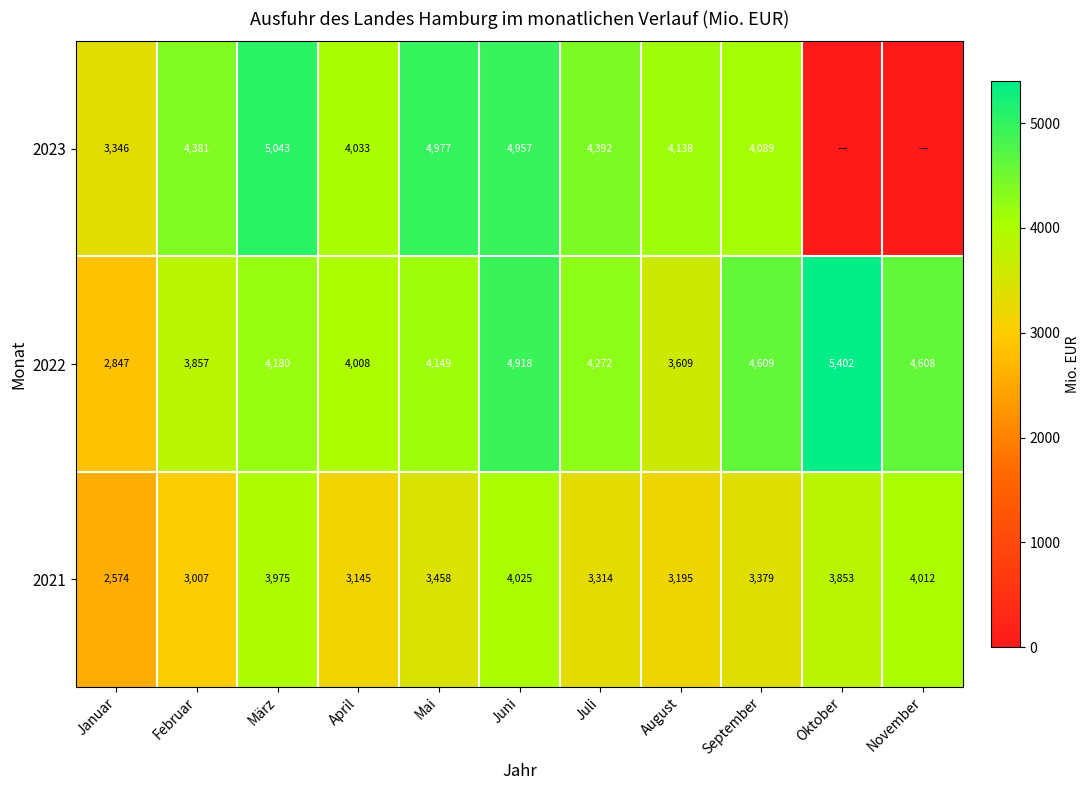

Is the value of 2021 at März greater than the value of 2022 at September?

No